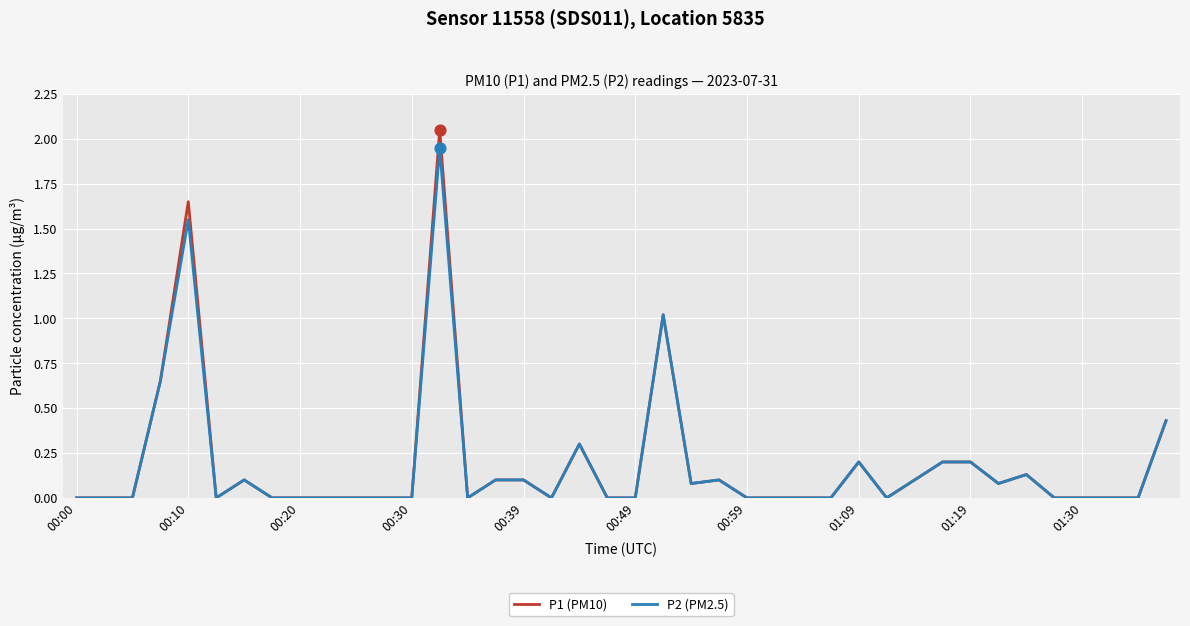

What are all the series names shown in the legend?

P1 (PM10), P2 (PM2.5)